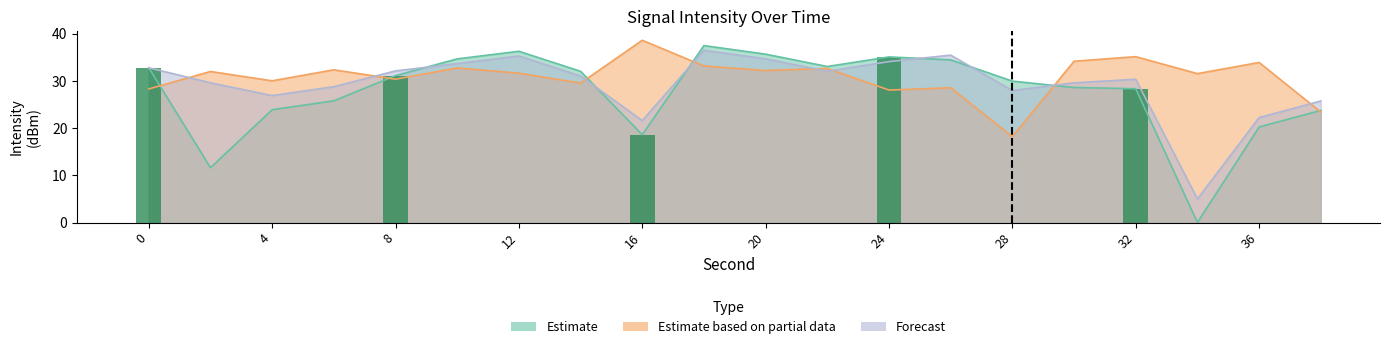

True or false: Estimate has a value of 32.8 at 0.

True